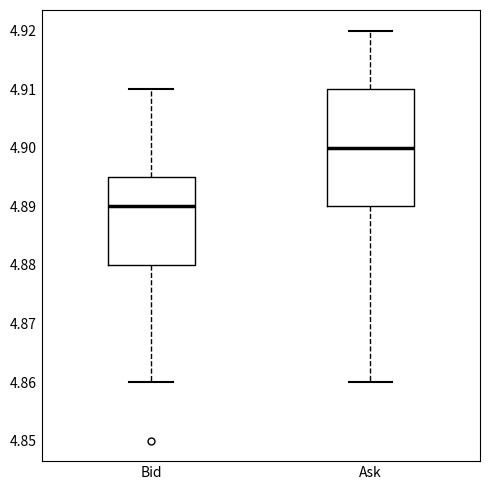

Reading left to right, read every box against the y-axis: the position of its median line, the range the box covers, and the ends of its whiskers. The values are not printed on the chart, so give them approximately, as read against the axis.

Bid: median 4.890, box 4.880 to 4.895, whiskers 4.860 to 4.910
Ask: median 4.900, box 4.890 to 4.910, whiskers 4.860 to 4.920